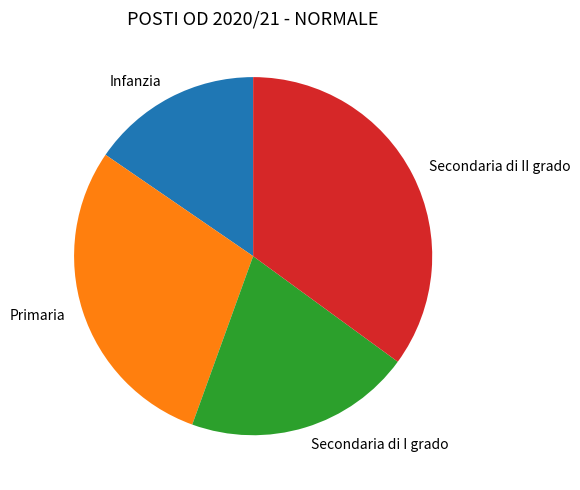

Is it true that Secondaria di II grado is 35% of the pie?

True